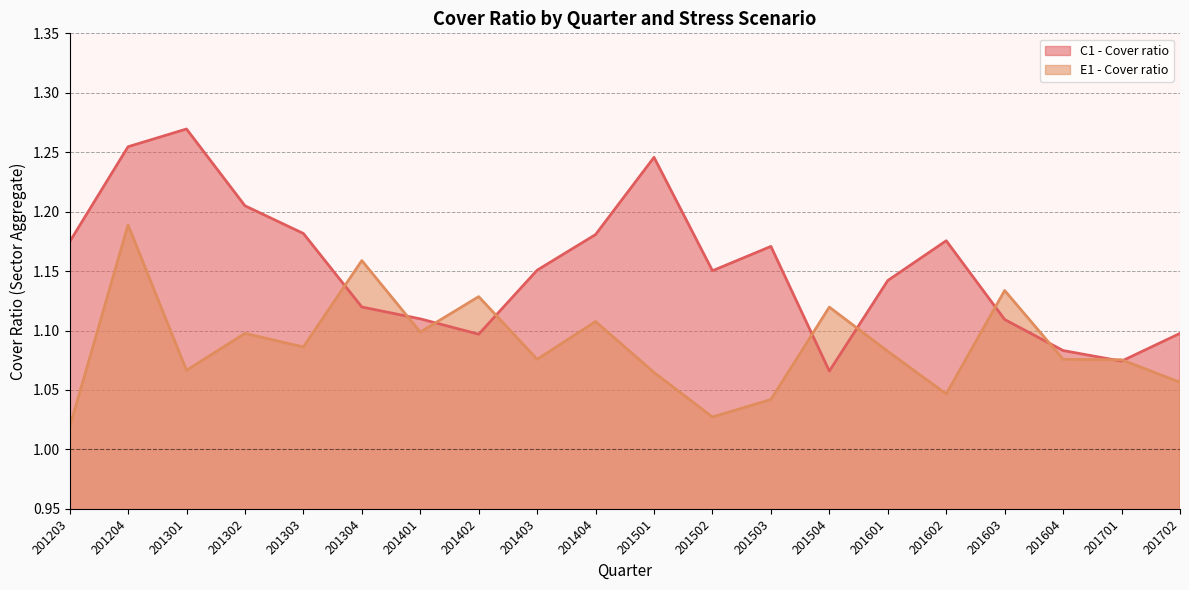

Is the value of C1 - Cover ratio at 201301 greater than the value of E1 - Cover ratio at 201401?

Yes